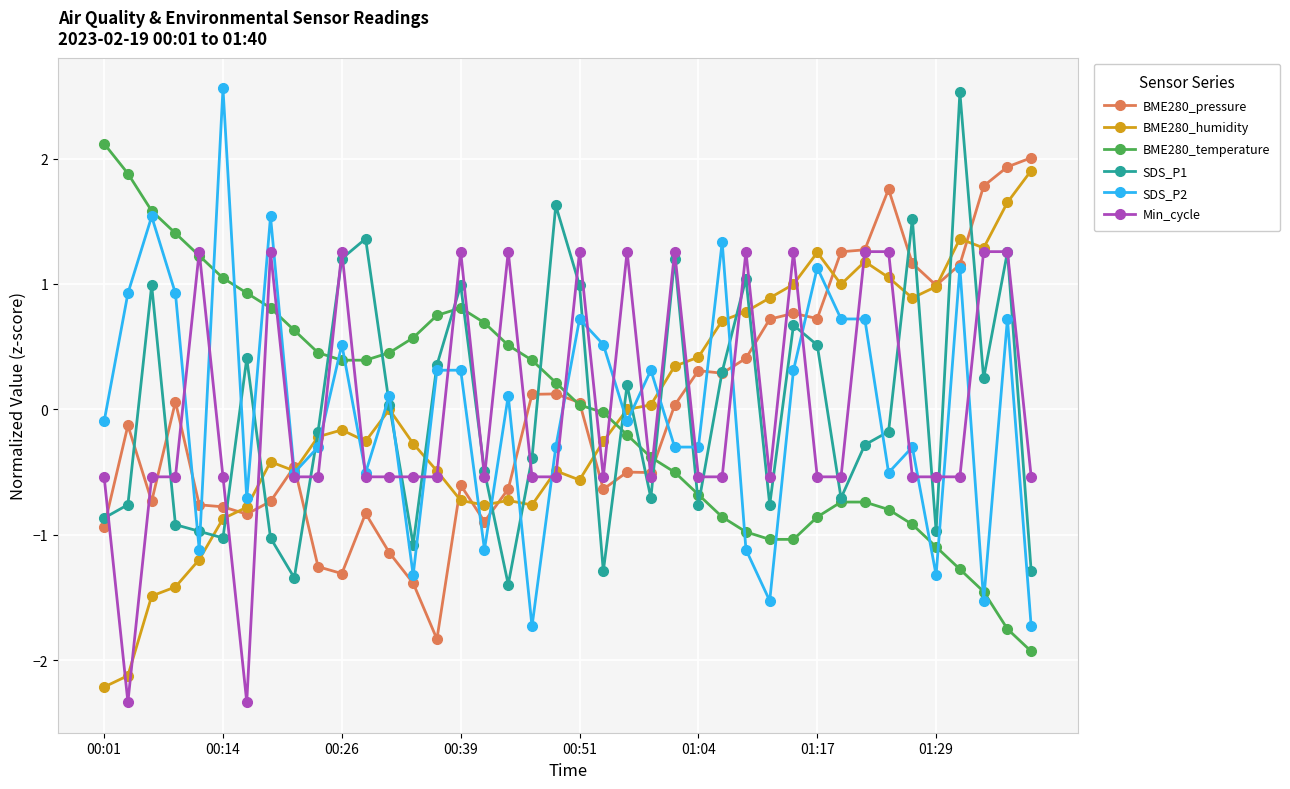

How many lines are shown in the chart?

6